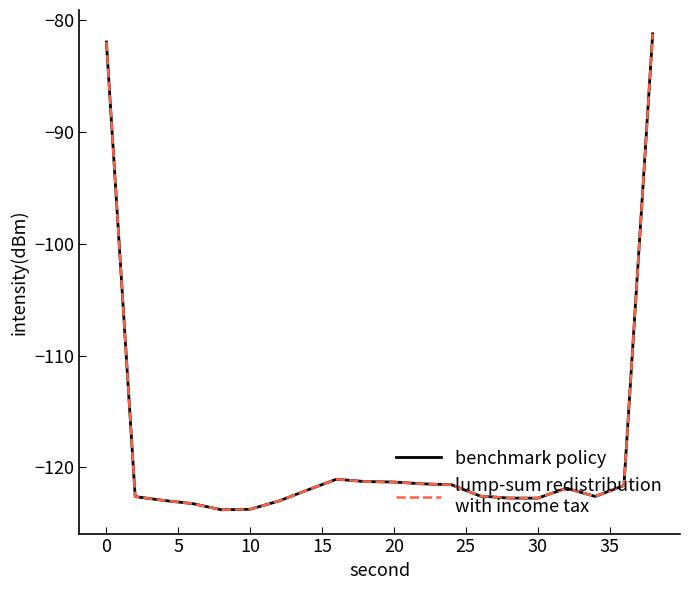

Is this an area chart (filled region under the line)?

No